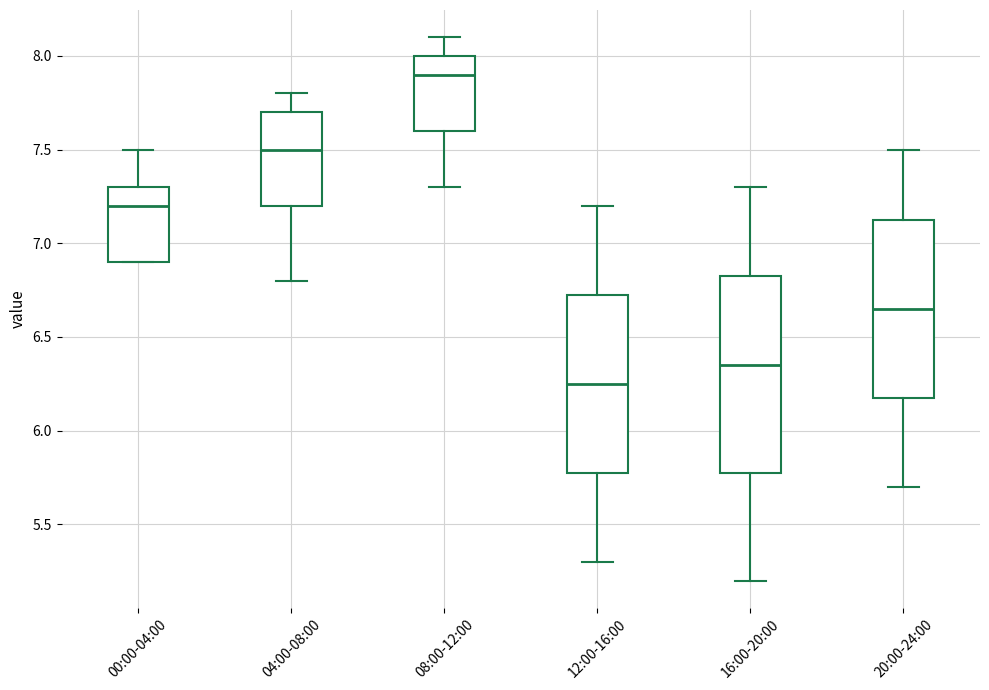

Where does the upper whisker of the box for 20:00-24:00 end on the y-axis? The values are not printed on the chart, so give them approximately, as read against the axis.

7.50